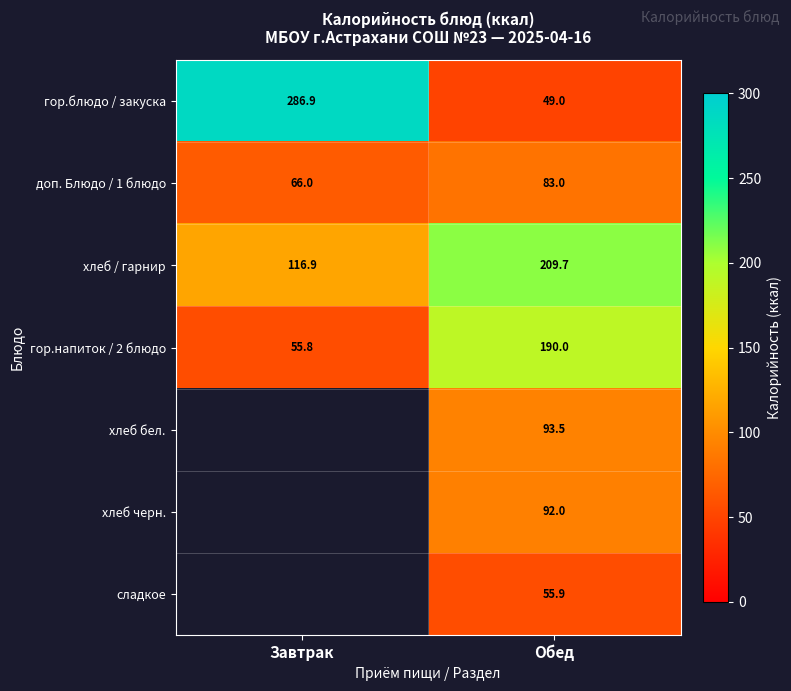

Is the value of хлеб черн. at Обед greater than the value of гор.блюдо / закуска at Завтрак?

No